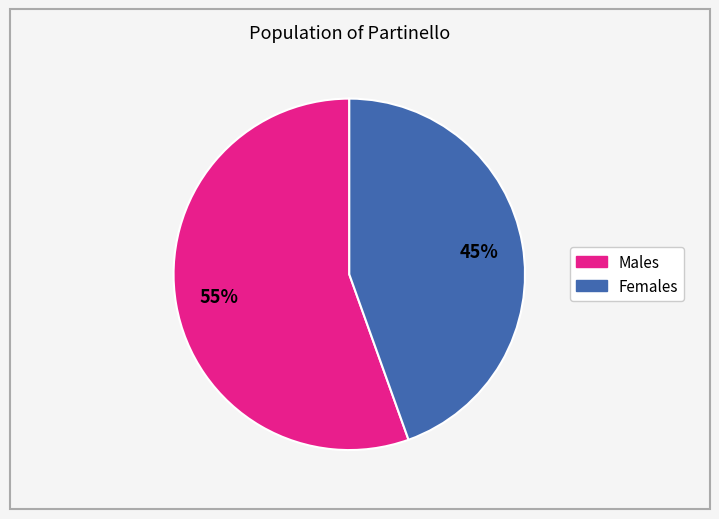

Does any single category account for the majority?

Yes